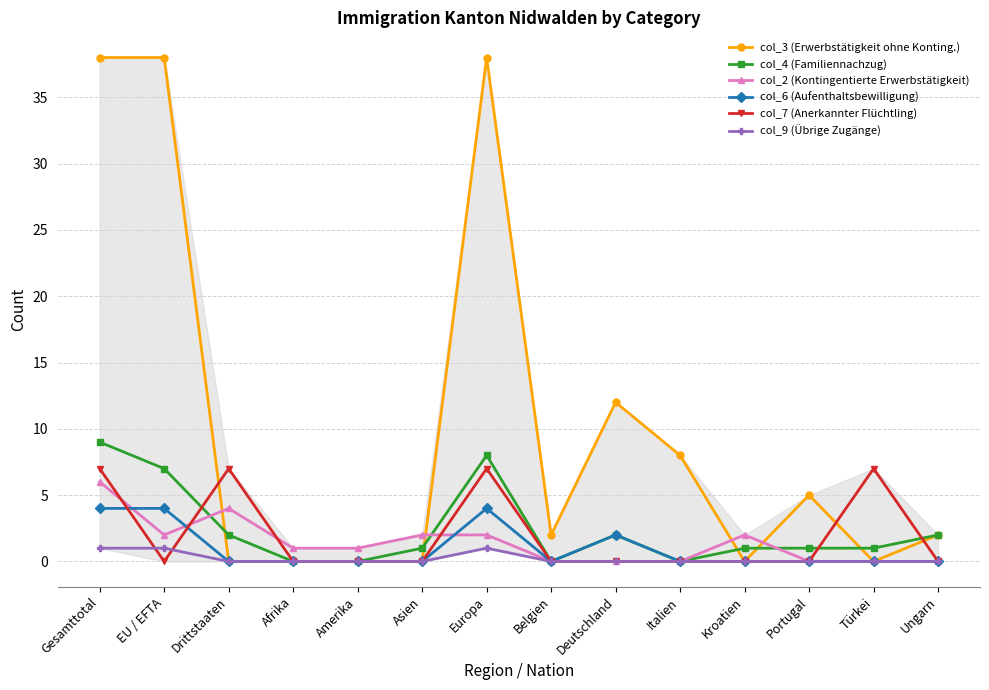

Count the number of data series in this chart.

6